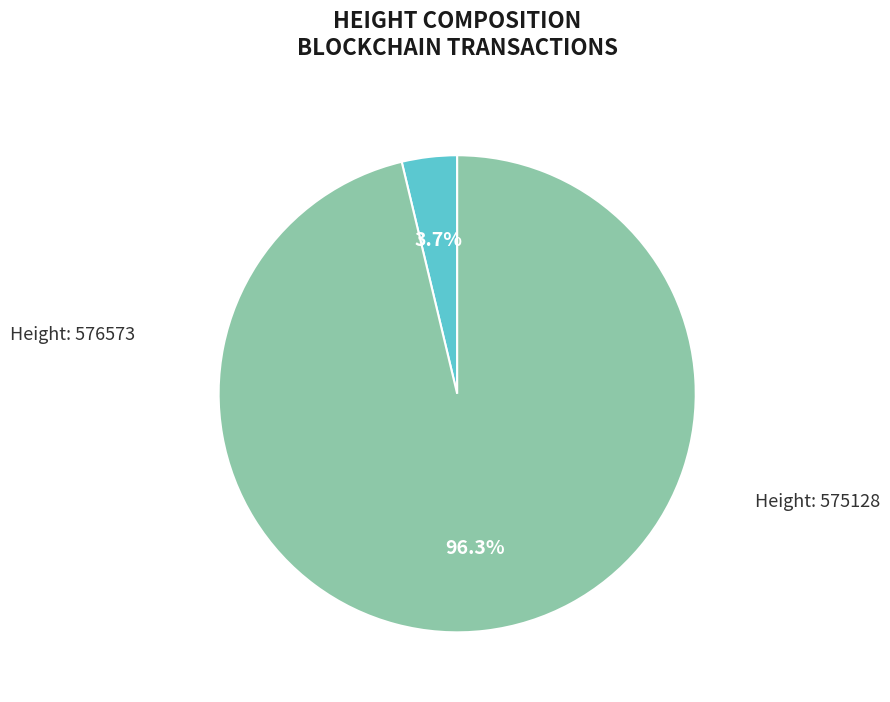

Does any single category account for the majority?

Yes